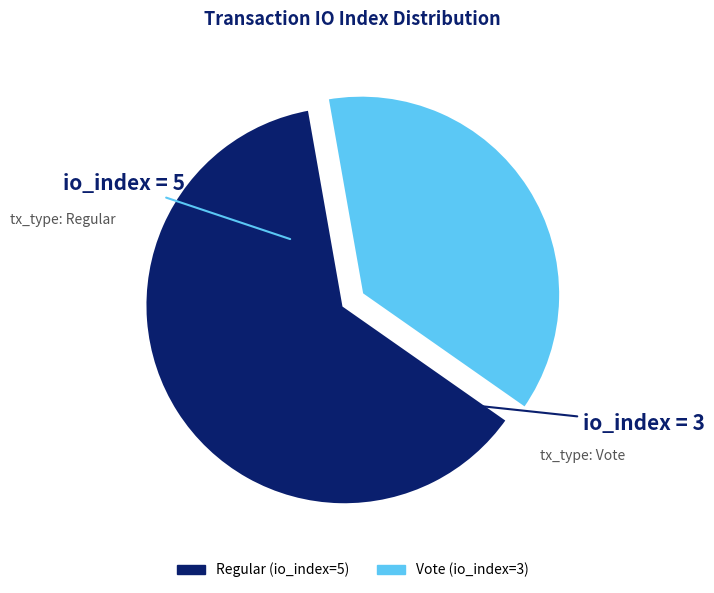

What is the smallest slice in the pie chart?

Vote (io_index=3)